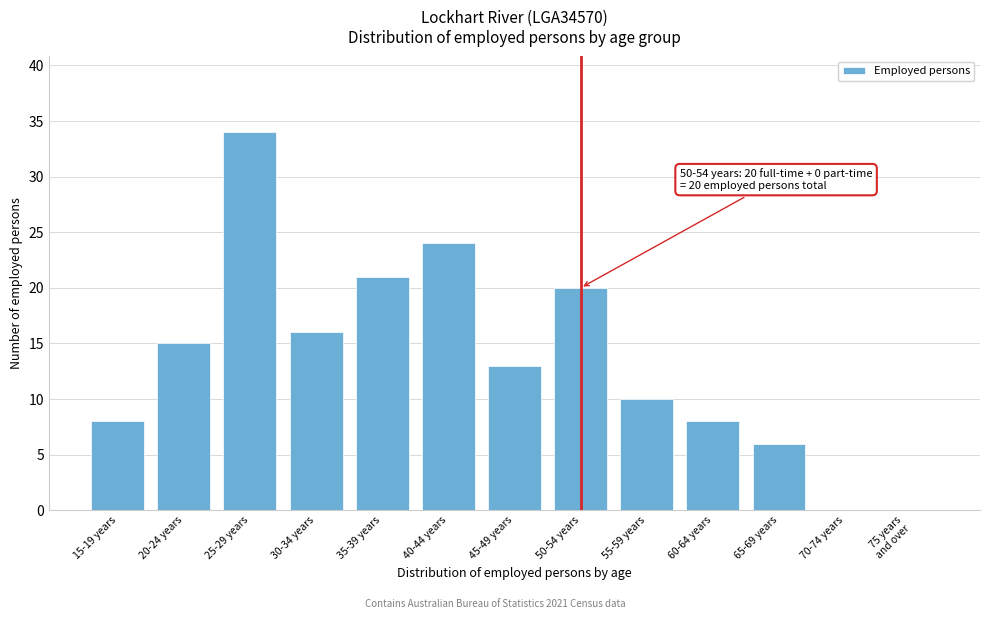

What is the sum of the values at 30-34 years and 55-59 years?

26